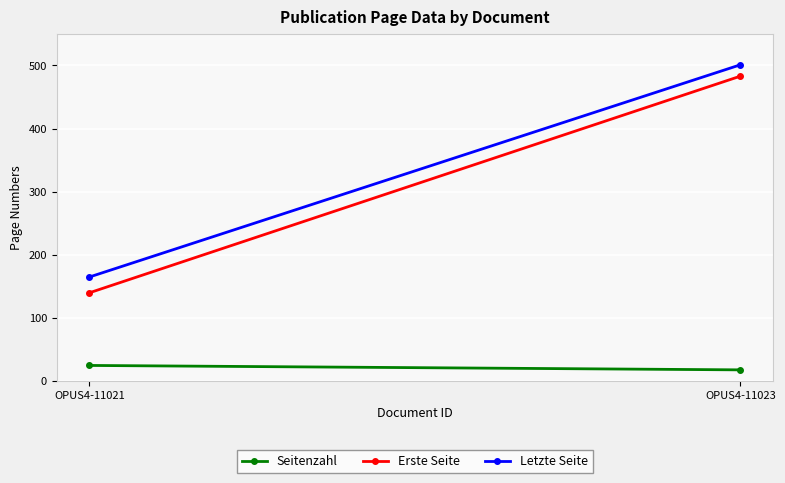

What is the difference between the Erste Seite values at OPUS4-11023 and OPUS4-11021?

343